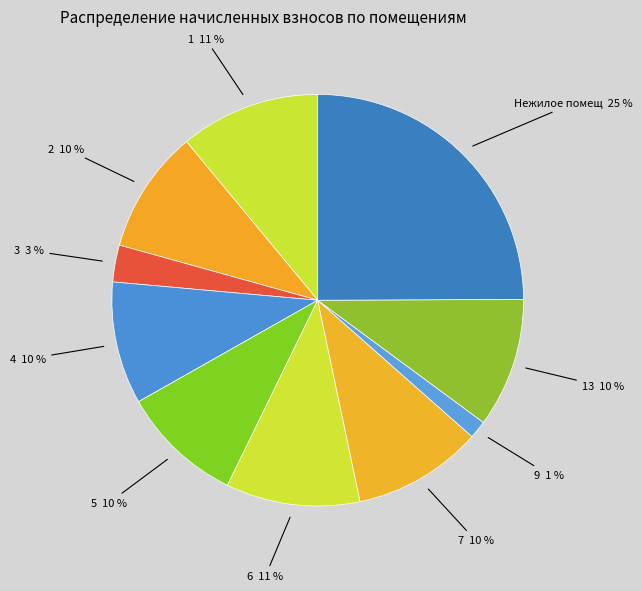

Do 1 and 9 together represent more than half of the pie?

No